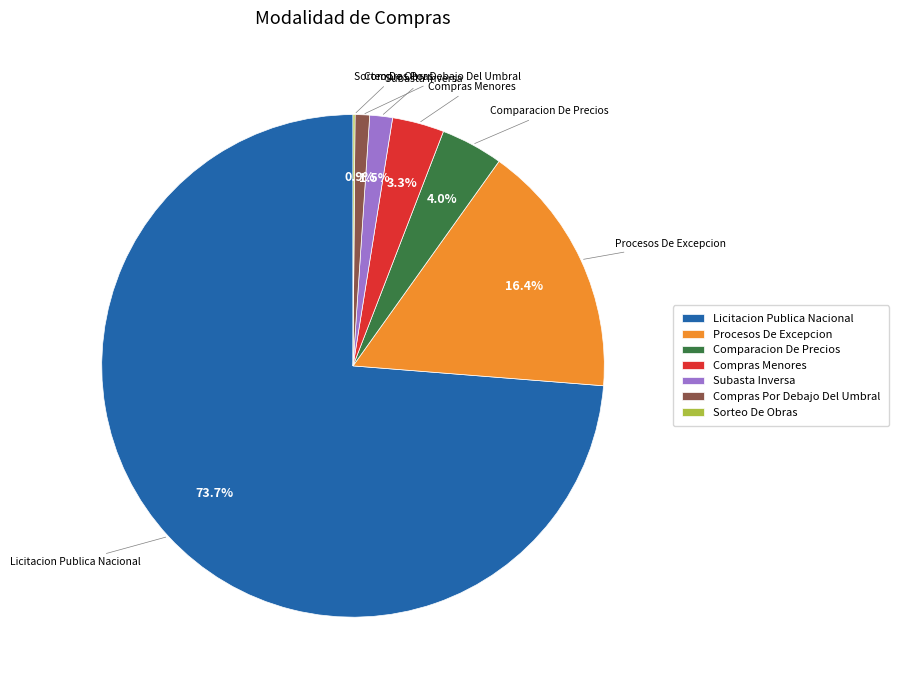

What is the total percentage of Subasta Inversa and Comparacion De Precios?

5.5%